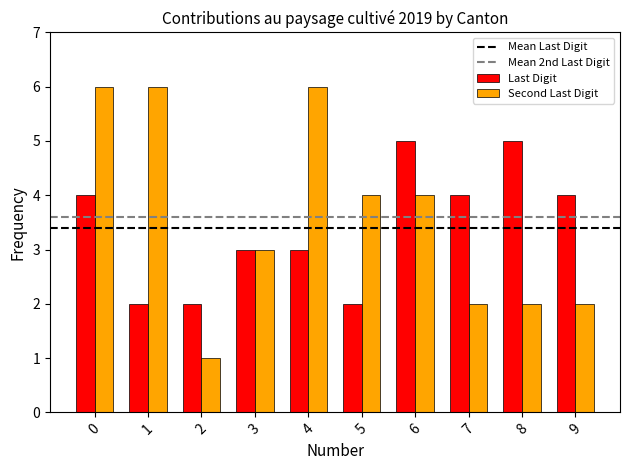

True or false: Last Digit has a value of 2 at 5.

True